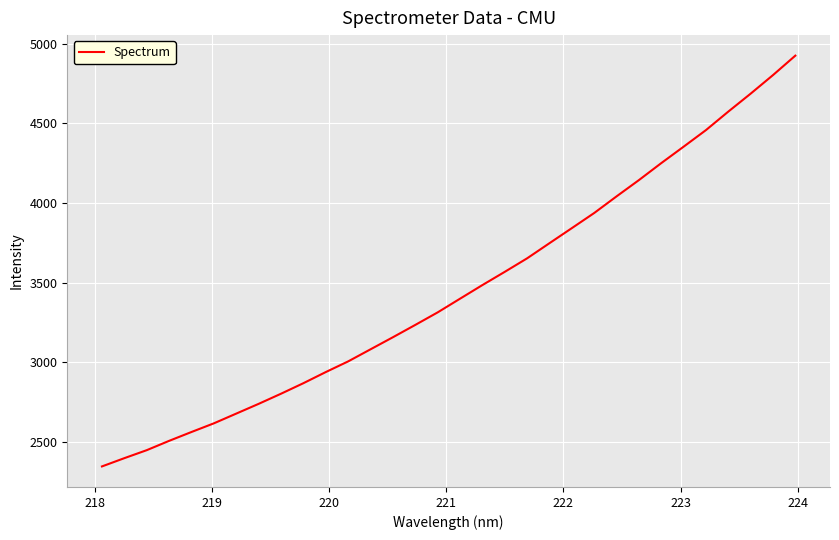

How many series are shown in this chart?

1